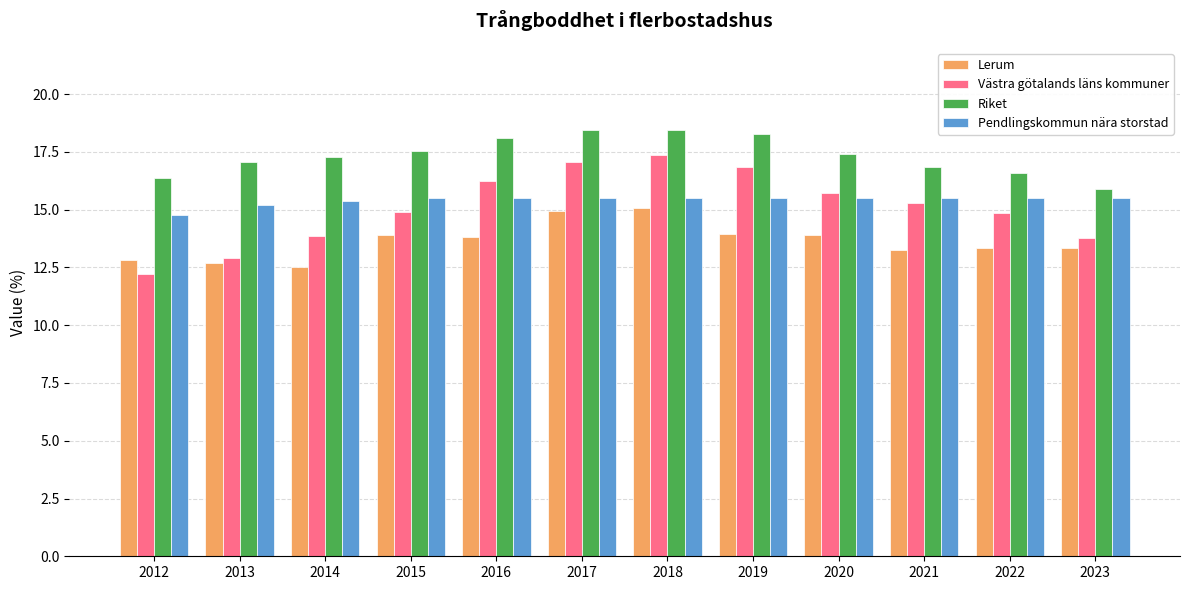

Which series has the largest total across all categories?

Riket